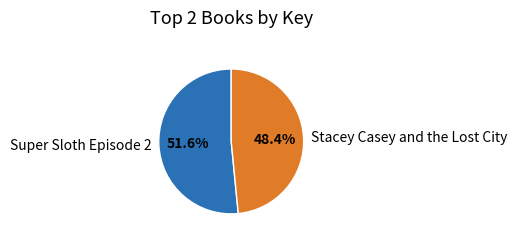

Combined, what portion of the pie is Super Sloth Episode 2 and Stacey Casey and the Lost City?

100.0%